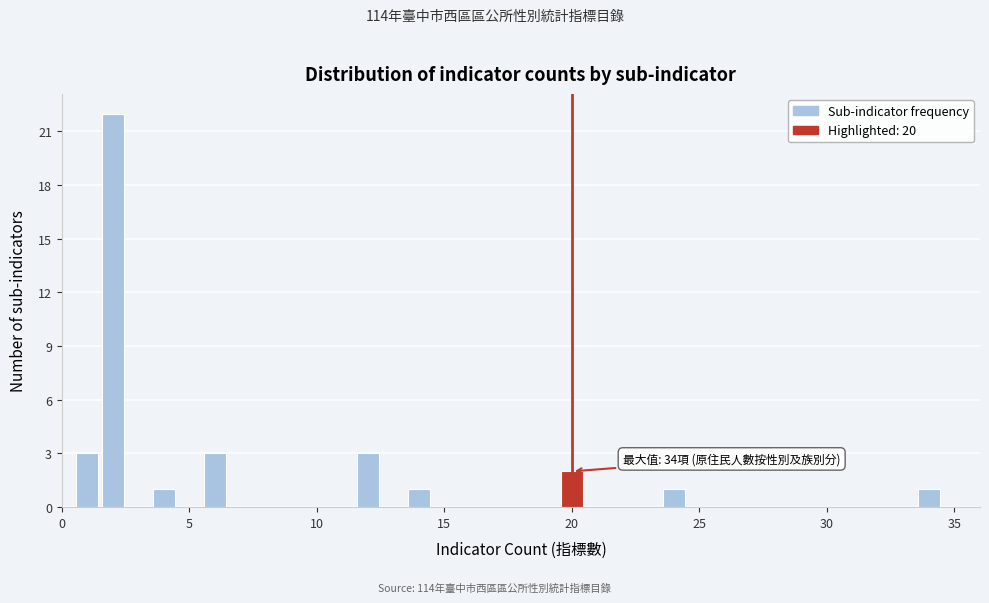

Read against the x-axis, roughly where is the centre of the tallest bar?

2.0